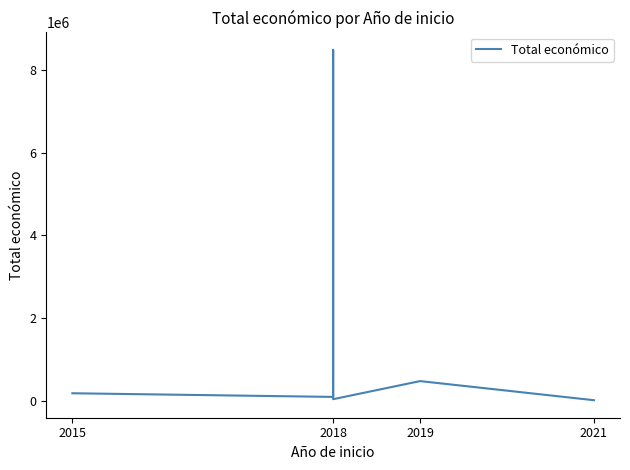

The chart shows a value of 26029 at 2021. True or false?

False